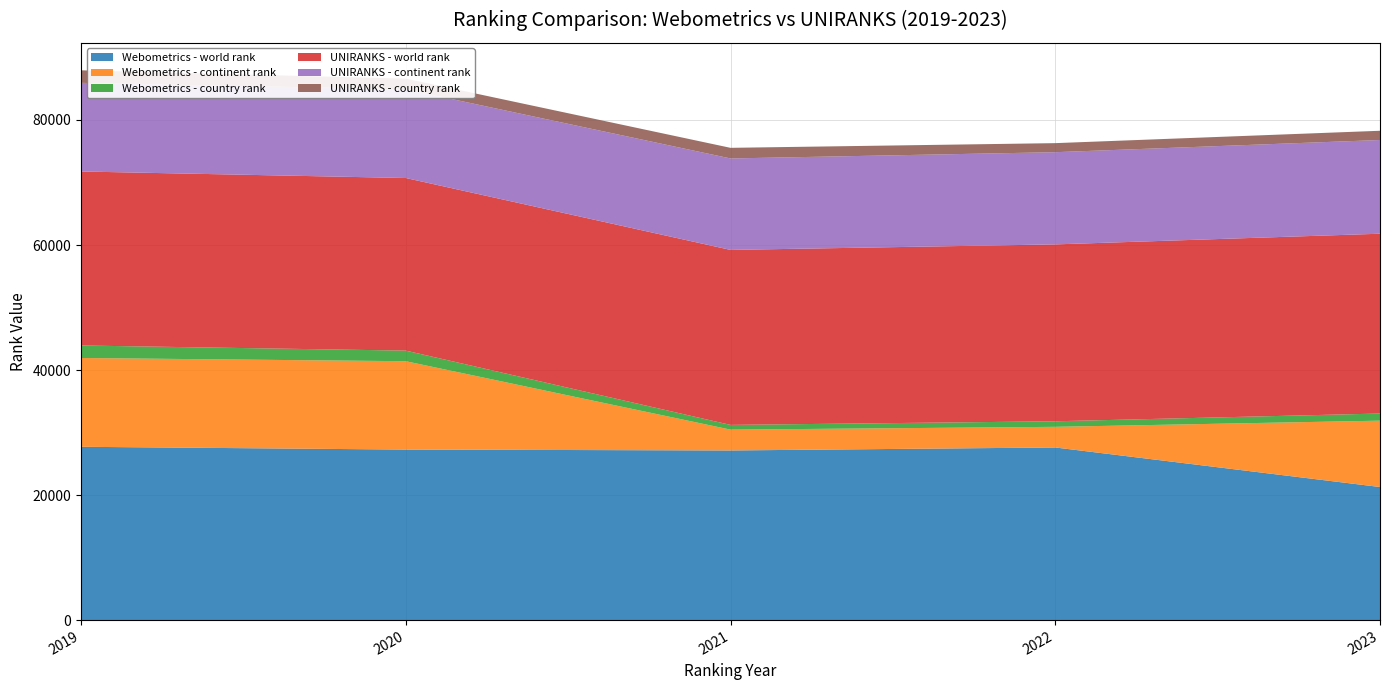

Reading left to right, extract all data points from this chart.

Webometrics - world rank: 2019=27724	2020=27278	2021=27137	2022=27614	2023=21289
Webometrics - continent rank: 2019=14204	2020=14135	2021=3333	2022=3302	2023=10614
Webometrics - country rank: 2019=2001	2020=1695	2021=755	2022=888	2023=1141
UNIRANKS - world rank: 2019=27834	2020=27611	2021=27993	2022=28296	2023=28763
UNIRANKS - continent rank: 2019=14179	2020=14198	2021=14629	2022=14748	2023=14990
UNIRANKS - country rank: 2019=2004	2020=1698	2021=1698	2022=1448	2023=1478